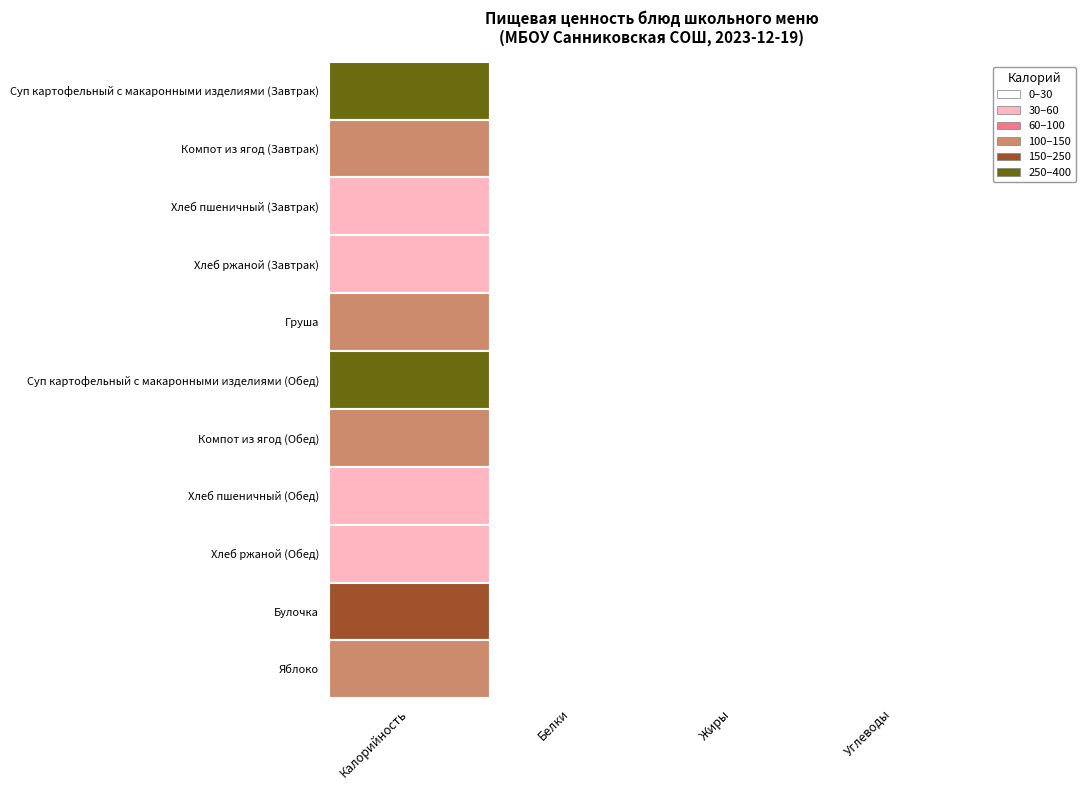

What is the difference between the maximum and minimum values in the Компот из ягод (Завтрак) series?

102.3